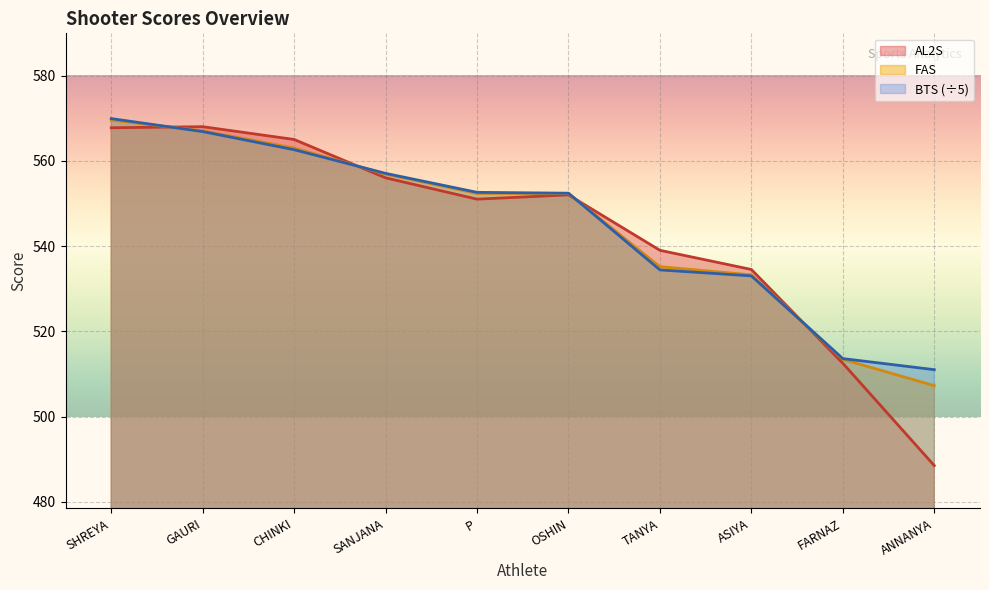

Is the value of FAS at ANNANYA greater than the value of AL2S at FARNAZ?

No